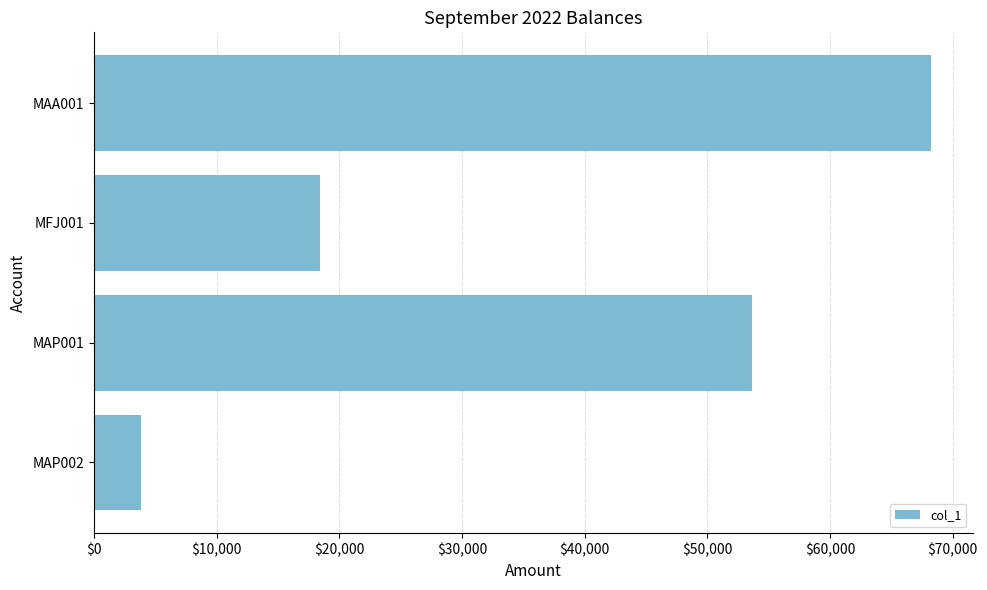

What is the difference between the maximum and minimum values?

64416.1